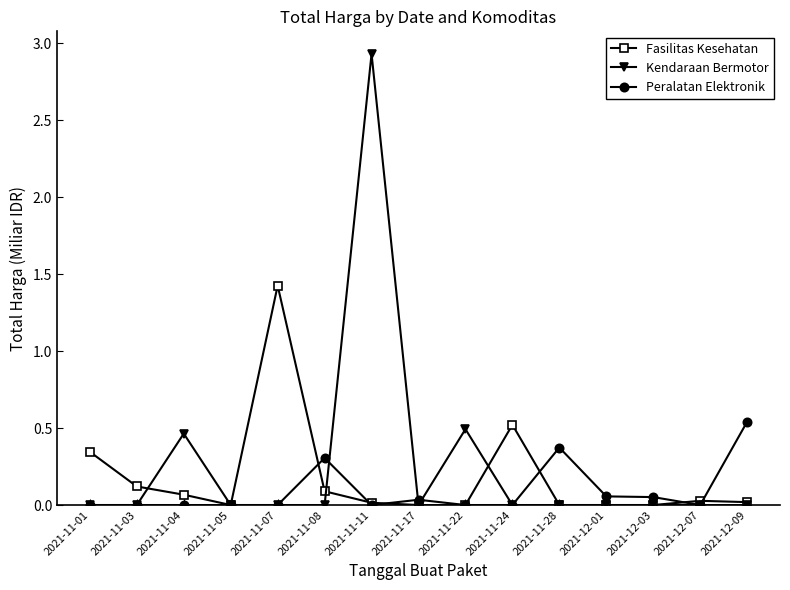

True or false: Peralatan Elektronik and Kendaraan Bermotor cross at least once.

True